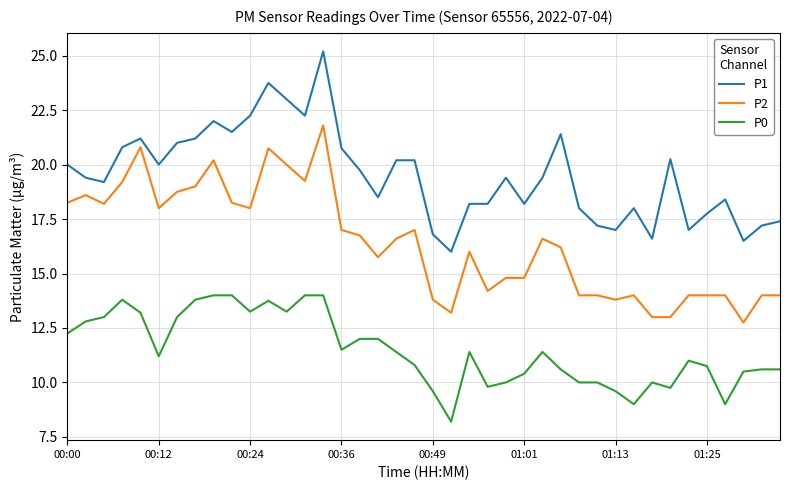

What is the difference between the maximum and minimum values in the P1 series?

9.2